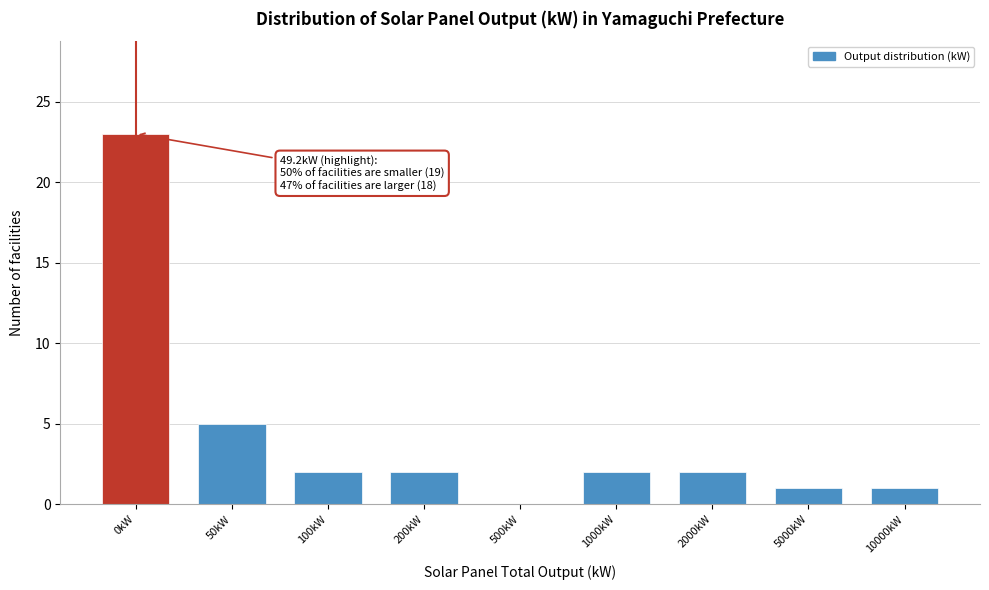

Reading left to right, transcribe all the data shown in this chart.

0kW=23	50kW=5	100kW=2	200kW=2	500kW=0	1000kW=2	2000kW=2	5000kW=1	10000kW=1